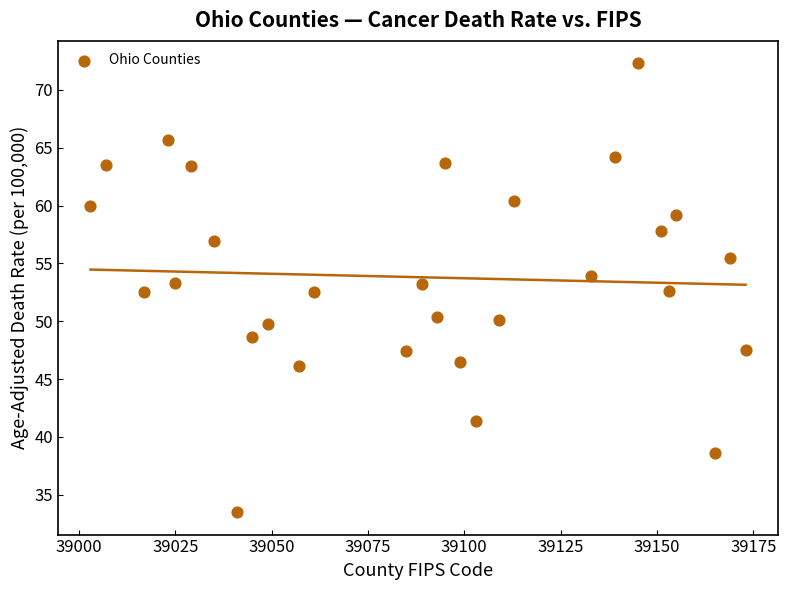

What is the range of Y values (max minus min)?

38.8